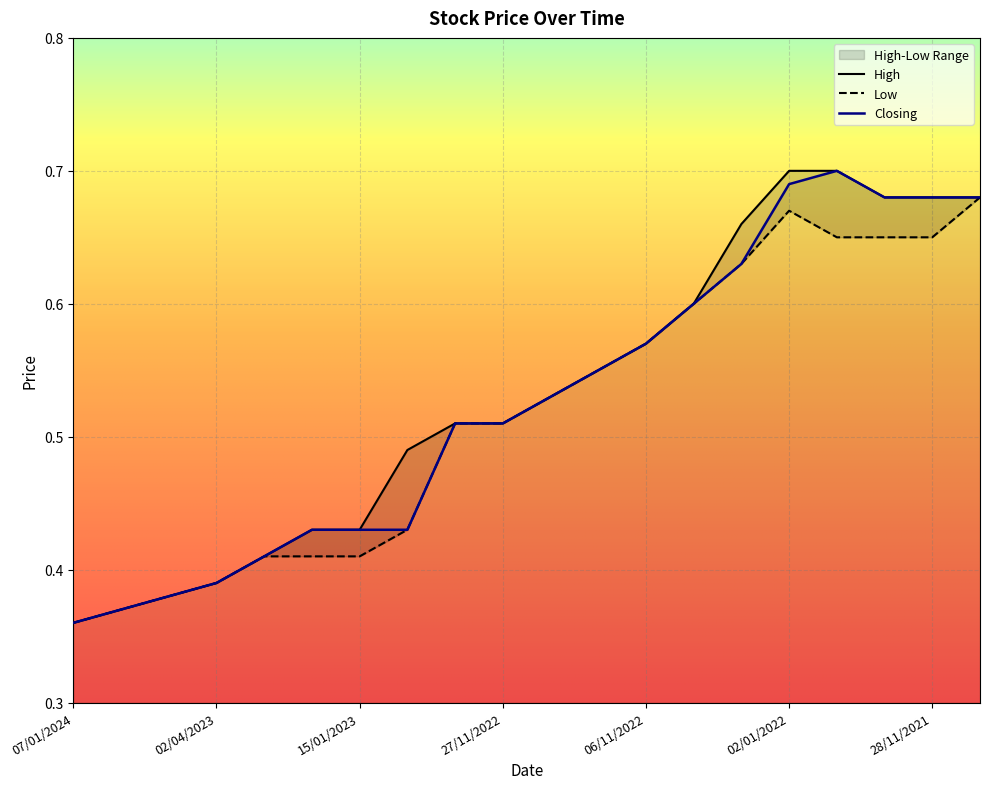

What is the label of the 6th point from the right?

29/05/2022